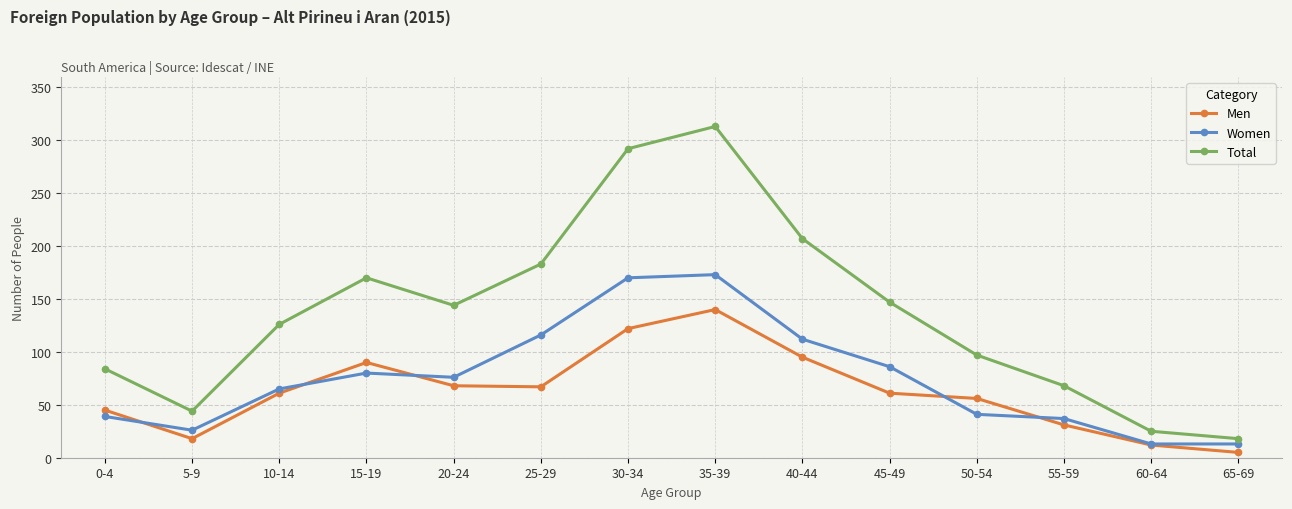

What is the difference between the maximum and second lowest values in the Men series?

128